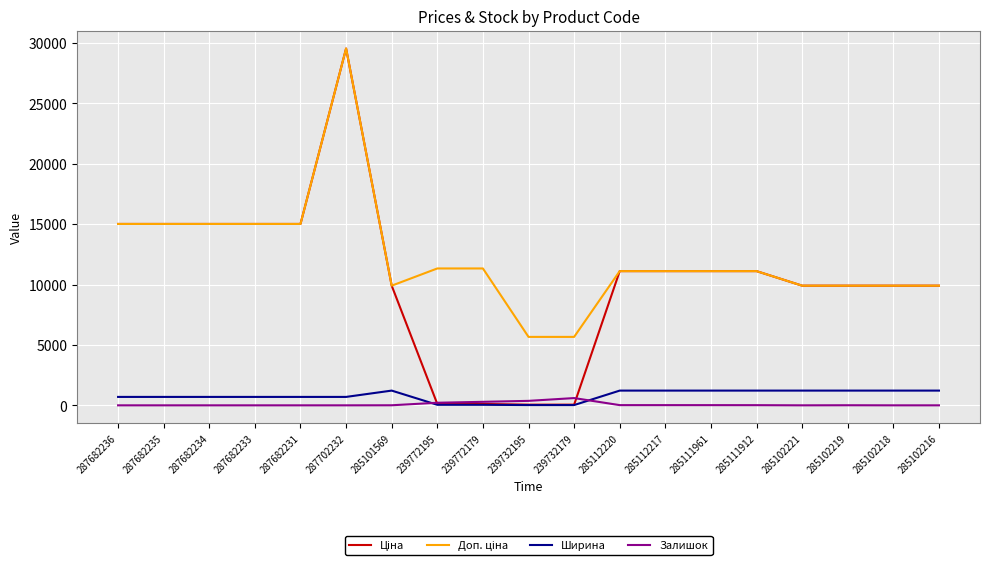

Which category has the highest value across all series?

287702232